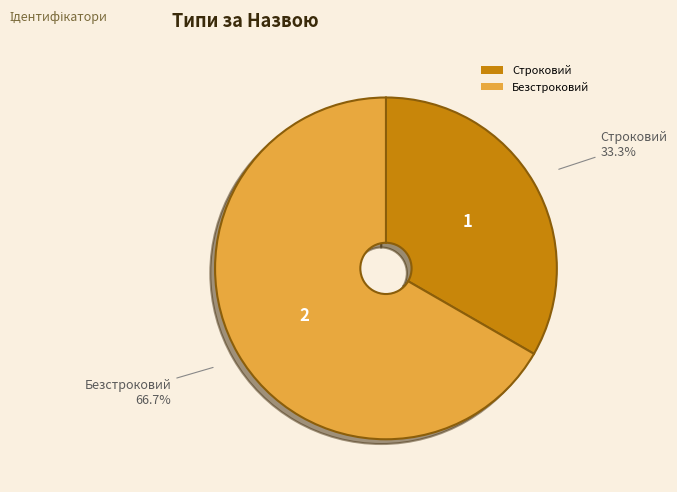

Approximately how many times larger is the value at Строковий compared to Безстроковий?

0.5